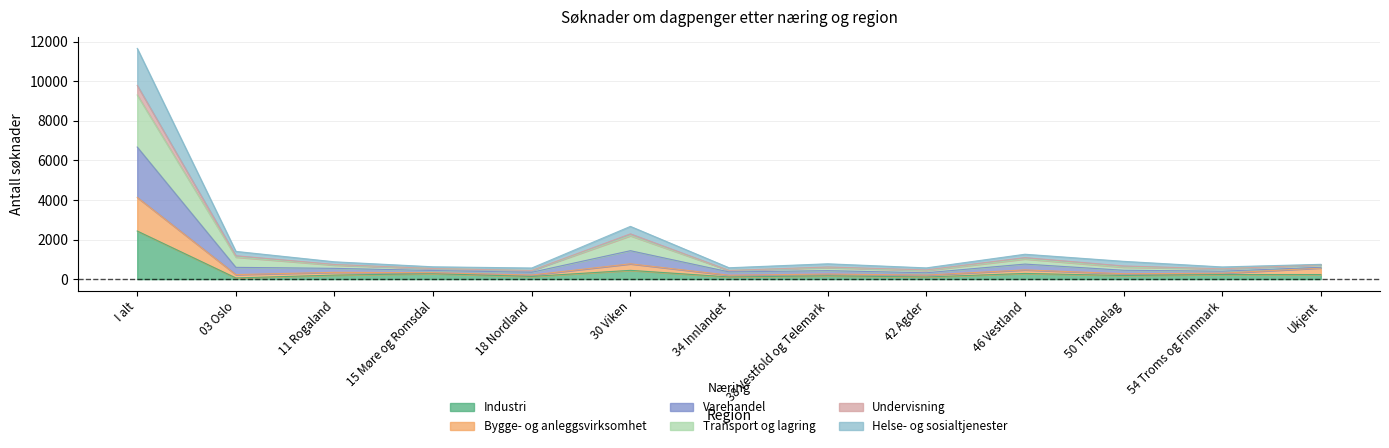

True or false: Varehandel and Transport og lagring cross at least once.

False